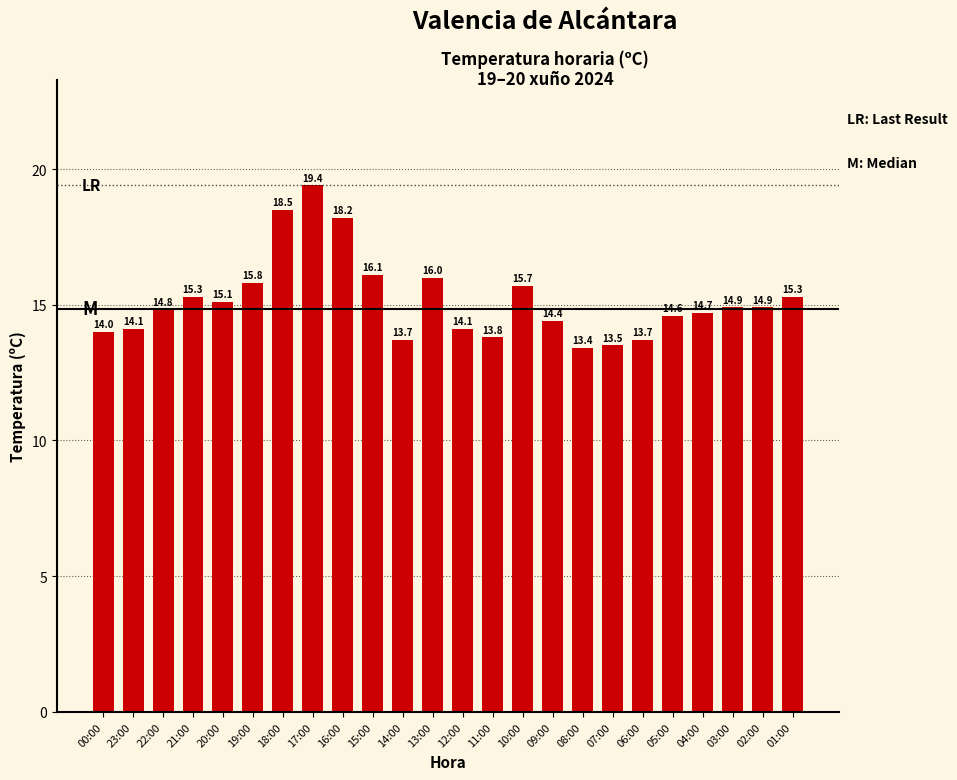

Count the number of categories in the chart.

24